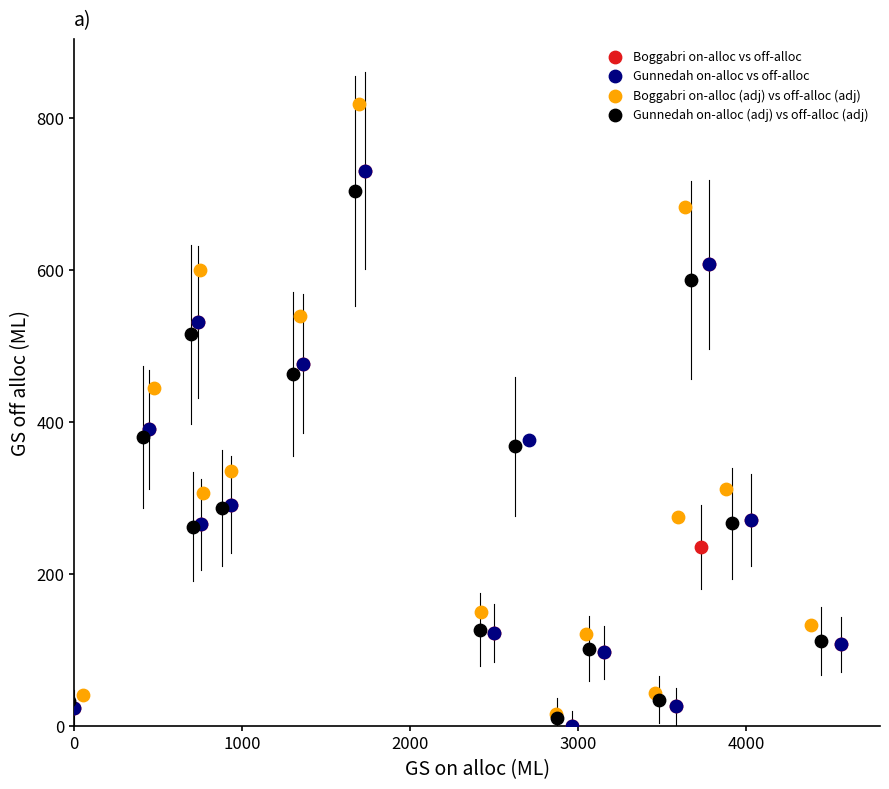

Which series reaches the maximum Y coordinate?

Boggabri on-alloc (adj) vs off-alloc (adj)